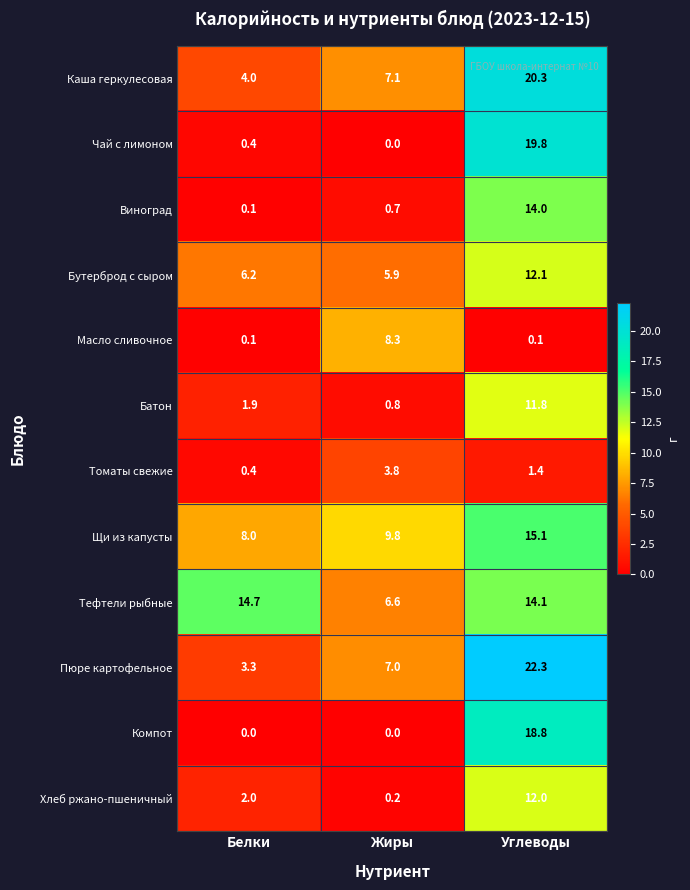

True or false: Щи из капусты has a value of 14.4 at Жиры.

False